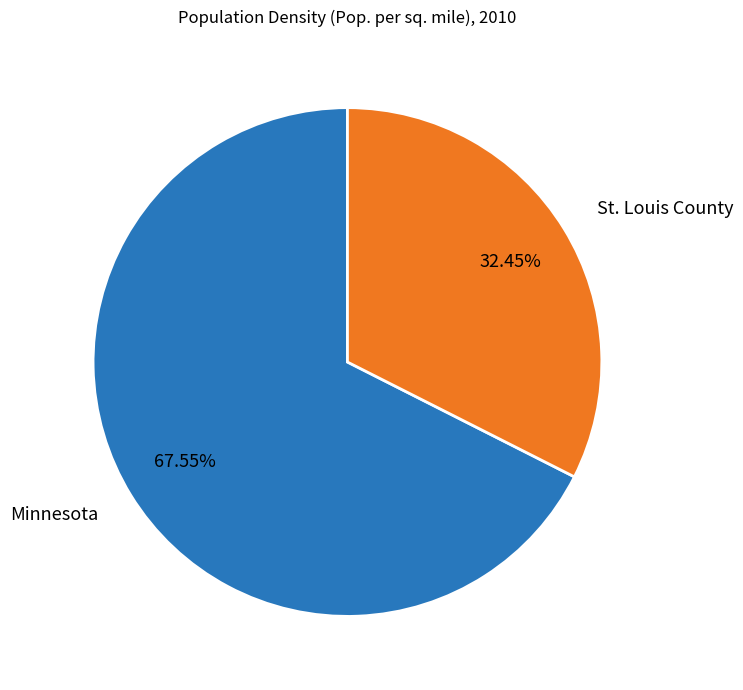

To the nearest percent, what percentage of the pie is St. Louis County?

32%